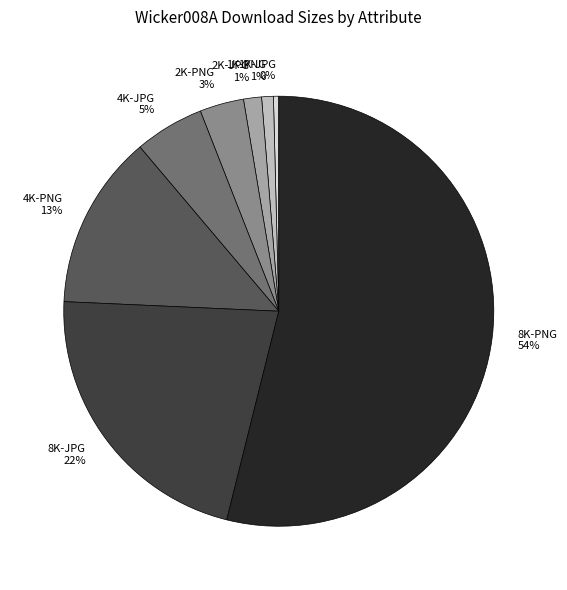

To the nearest percent, what is the difference between the 4K-PNG and 2K-JPG slice percentages?

12%